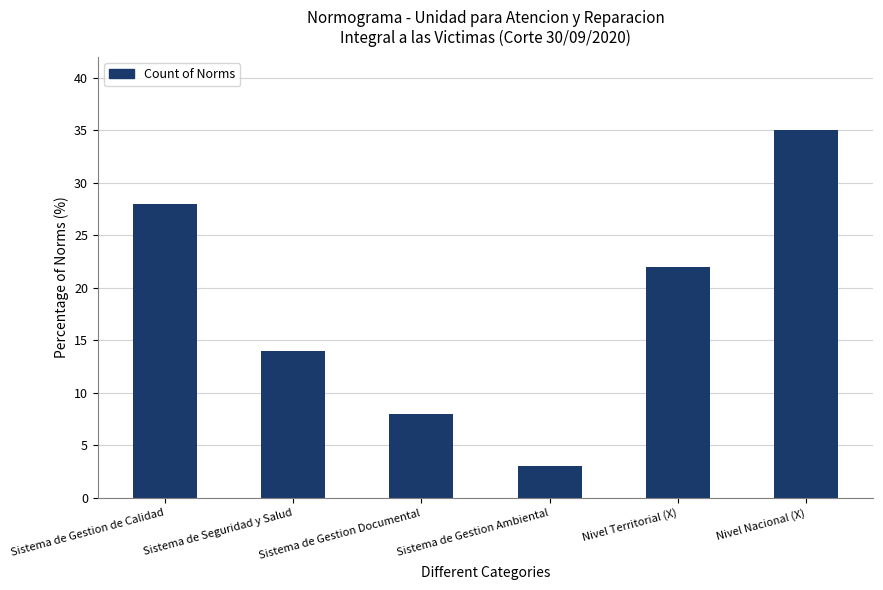

Which label corresponds to the smallest value in the chart?

Sistema de Gestion Ambiental